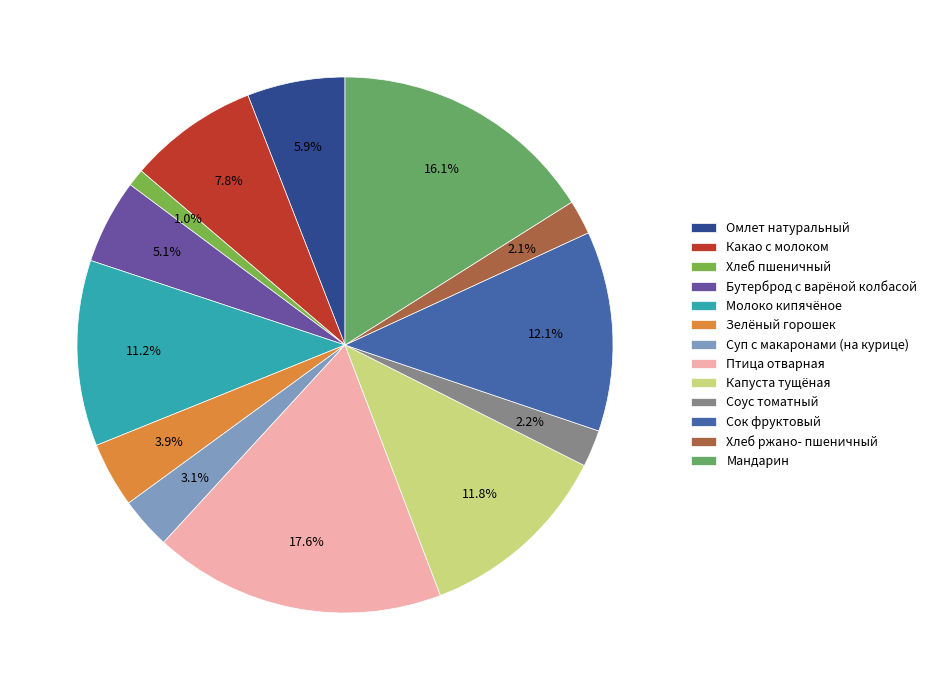

True or false: Хлеб ржано- пшеничный accounts for 1% of the total.

False